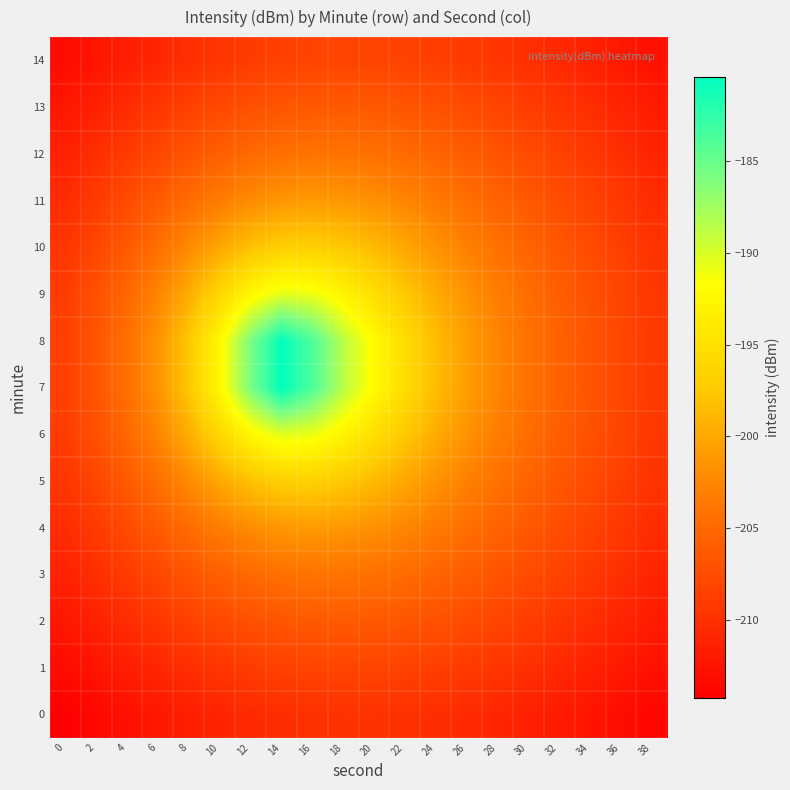

At which category is the sum across all series the highest?

14